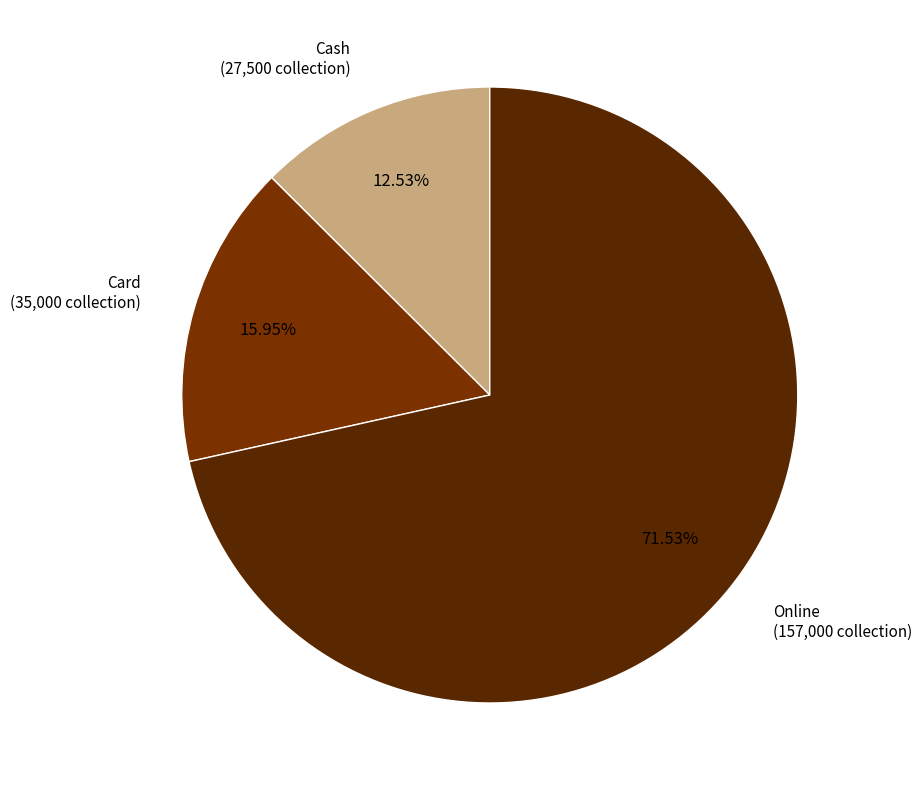

To the nearest percent, what is the difference between the largest and smallest slice percentages?

59%